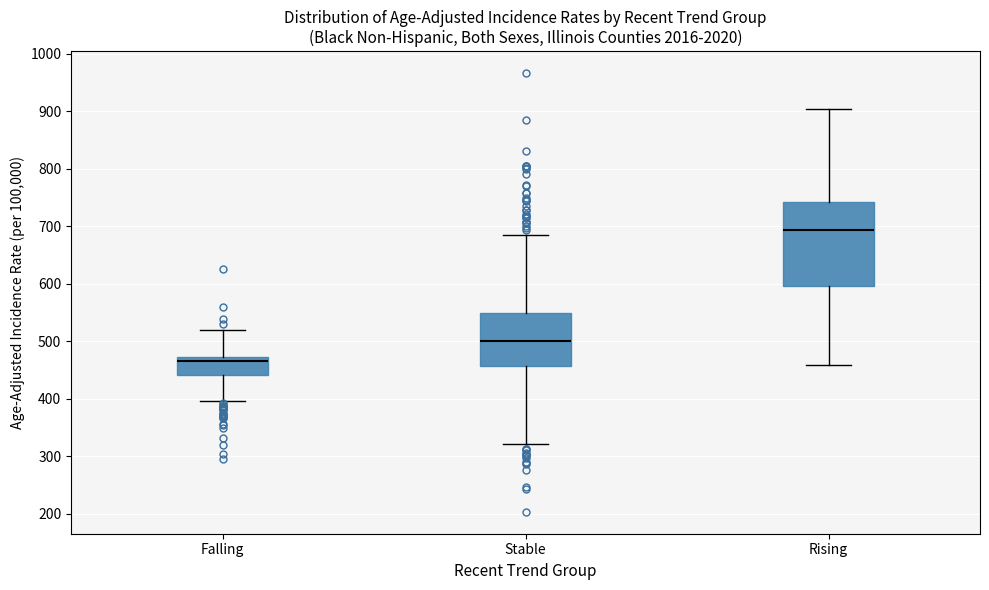

Reading left to right, read every box against the y-axis: the position of its median line, the range the box covers, and the ends of its whiskers. The values are not printed on the chart, so give them approximately, as read against the axis.

Falling: median 470 (just below the box's upper edge), box 440 to 470, whiskers 400 to 520
Stable: median 500, box 460 to 550, whiskers 320 to 680
Rising: median 690, box 600 to 740, whiskers 460 to 900